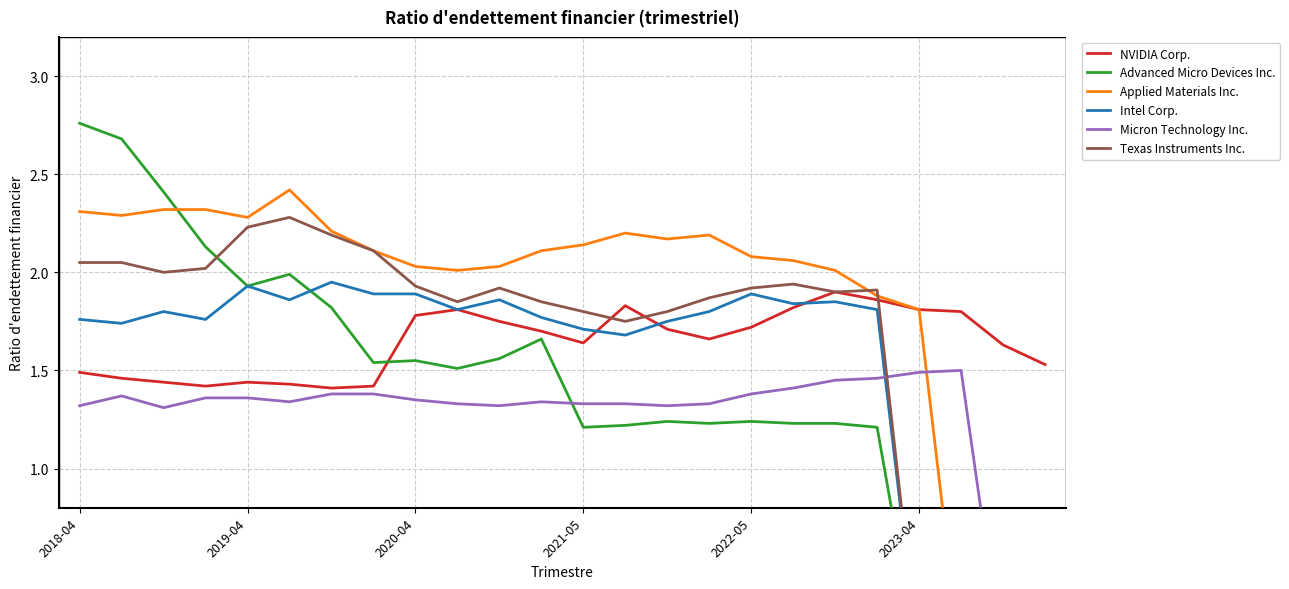

What are all the series names shown in the legend?

NVIDIA Corp., Advanced Micro Devices Inc., Applied Materials Inc., Intel Corp., Micron Technology Inc., Texas Instruments Inc.